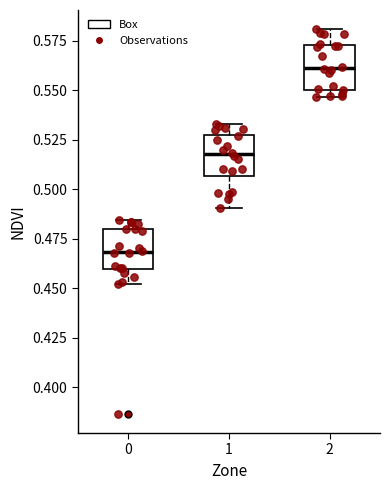

Where is the upper edge of the box at x = 1 on the y-axis? The values are not printed on the chart, so give them approximately, as read against the axis.

0.530